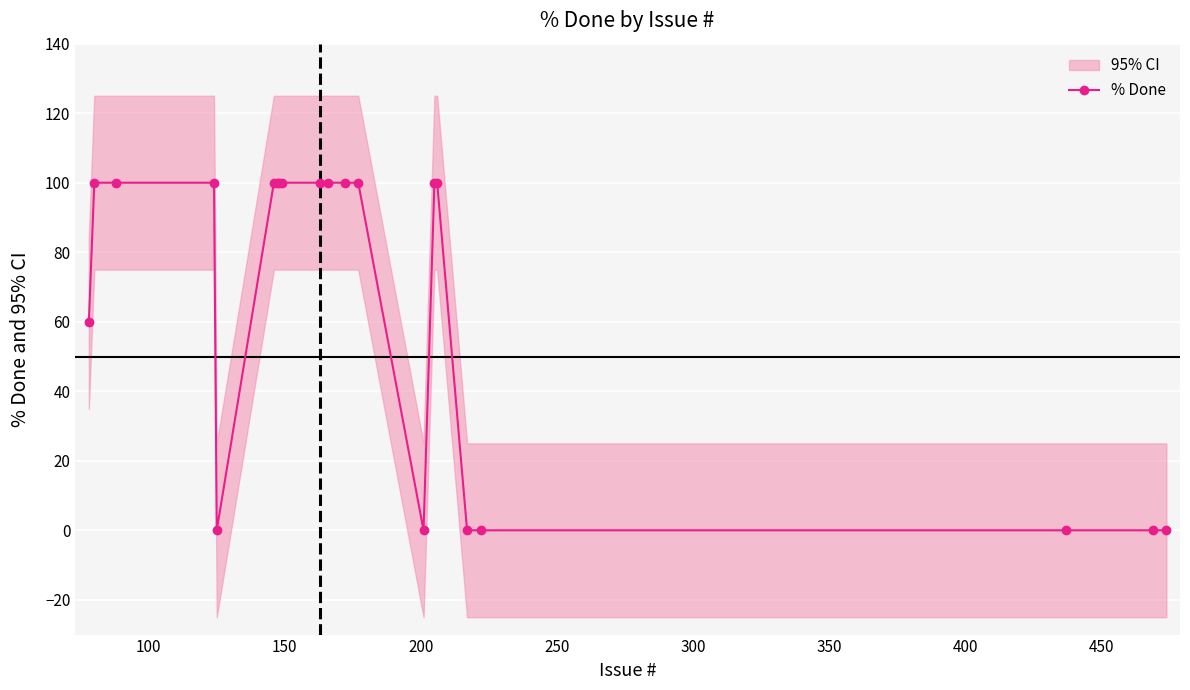

What is the value of the % Done point at the 7th from the left?

100